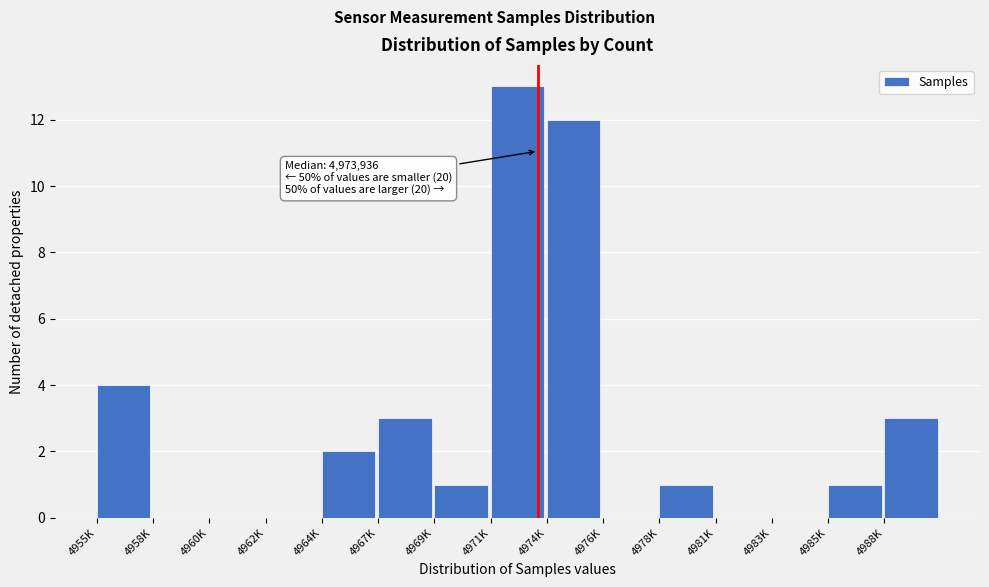

Reading right to left, what are all the values shown in this chart?

4988K=3	4985K=1	4983K=0	4981K=0	4978K=1	4976K=0	4974K=12	4971K=13	4969K=1	4967K=3	4964K=2	4962K=0	4960K=0	4958K=0	4955K=4